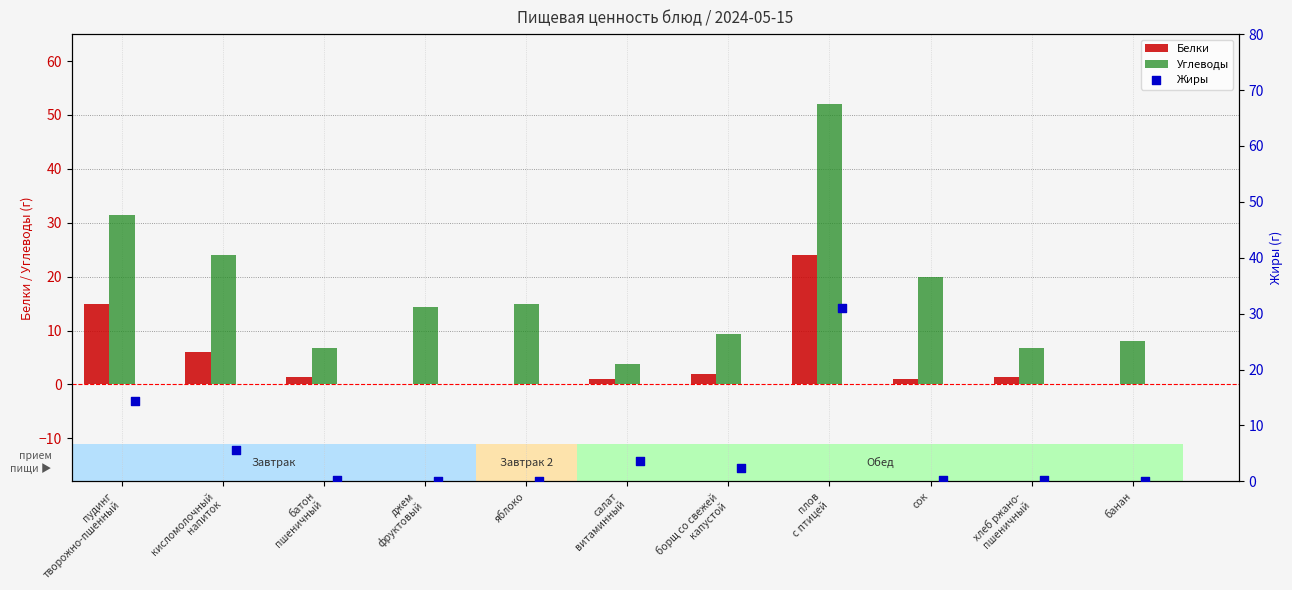

Which series reaches the minimum Y coordinate?

Белки